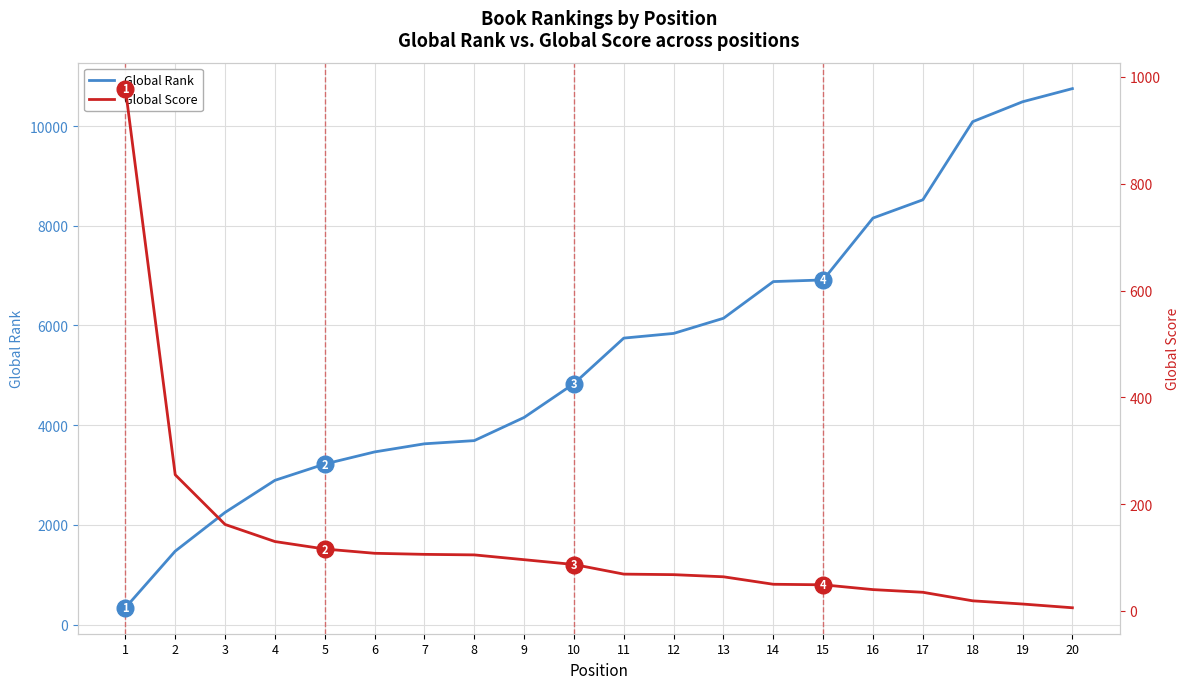

At which category is the sum across all series the highest?

20